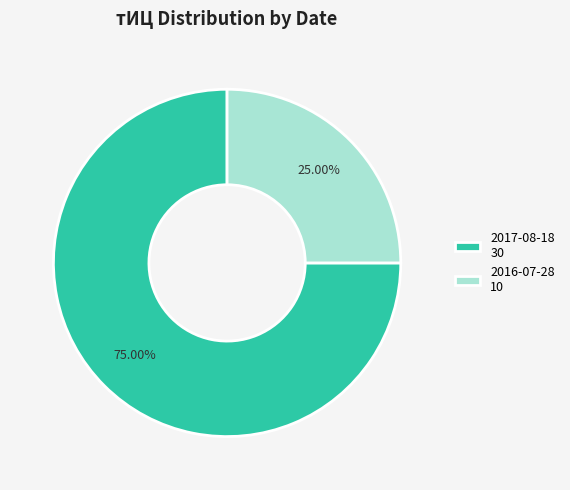

Combined, do 2016-07-28 10 and 2017-08-18 30 account for over 50%?

Yes